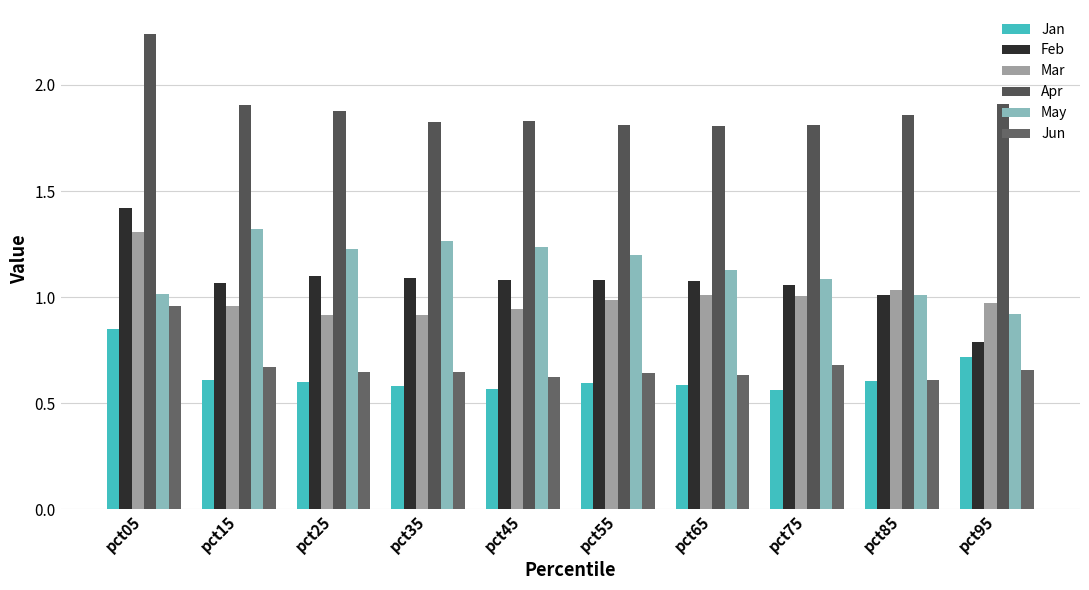

What are all the series names shown in the legend?

Jan, Feb, Mar, Apr, May, Jun